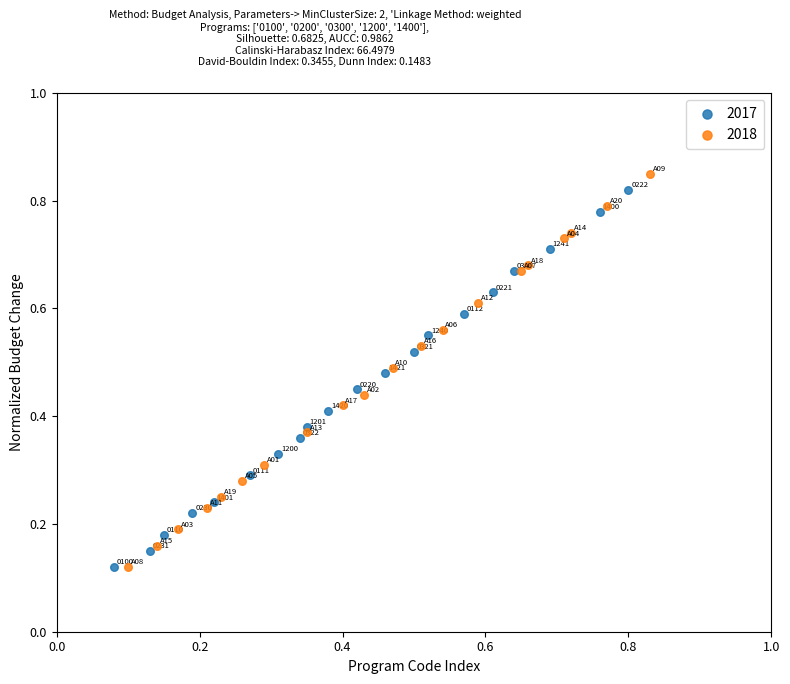

Which series has the widest spread of Y values?

2018